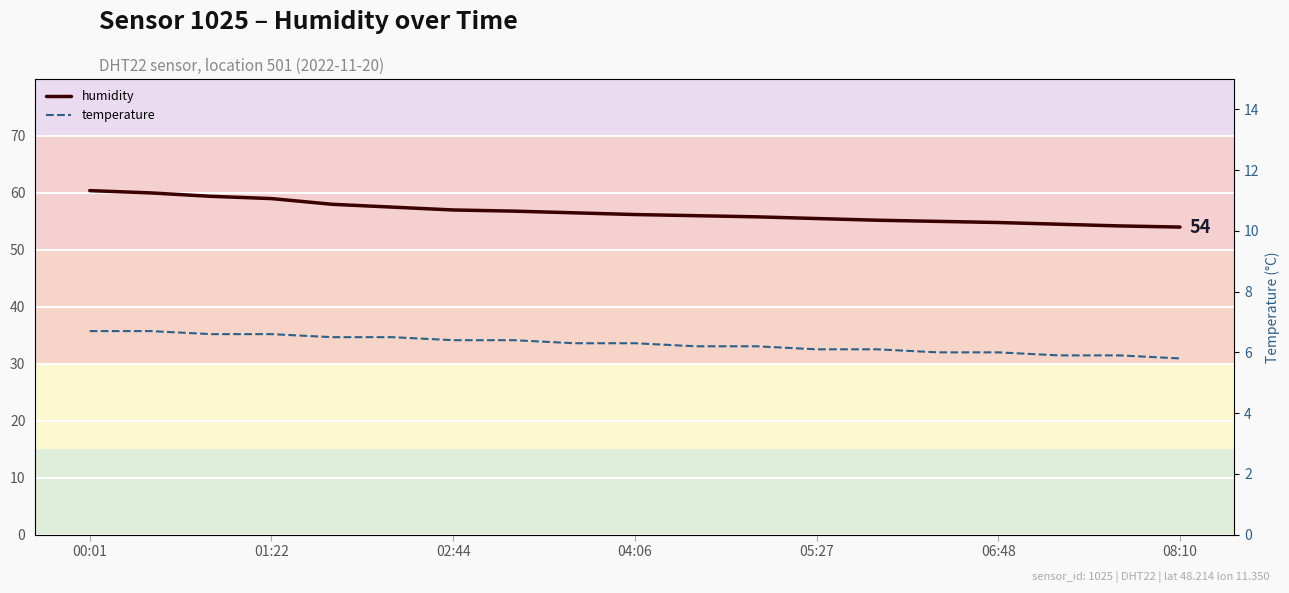

Is the value of temperature at 01:22 greater than the value of humidity at 06:48?

No